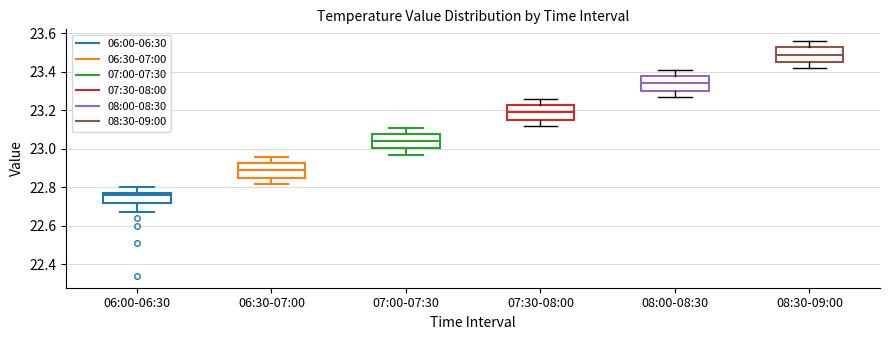

Reading left to right, transcribe this box plot: for each box, give where its median line is, the range the box spans, and where its two whiskers end, as read against the y-axis. The values are not printed on the chart, so give them approximately, as read against the axis.

06:00-06:30: median 22.76, box 22.72 to 22.78, whiskers 22.68 to 22.80
06:30-07:00: median 22.90, box 22.86 to 22.92, whiskers 22.82 to 22.96
07:00-07:30: median 23.04, box 23.00 to 23.08, whiskers 22.98 to 23.12
07:30-08:00: median 23.20, box 23.16 to 23.22, whiskers 23.12 to 23.26
08:00-08:30: median 23.34, box 23.30 to 23.38, whiskers 23.28 to 23.42
08:30-09:00: median 23.50, box 23.46 to 23.52, whiskers 23.42 to 23.56